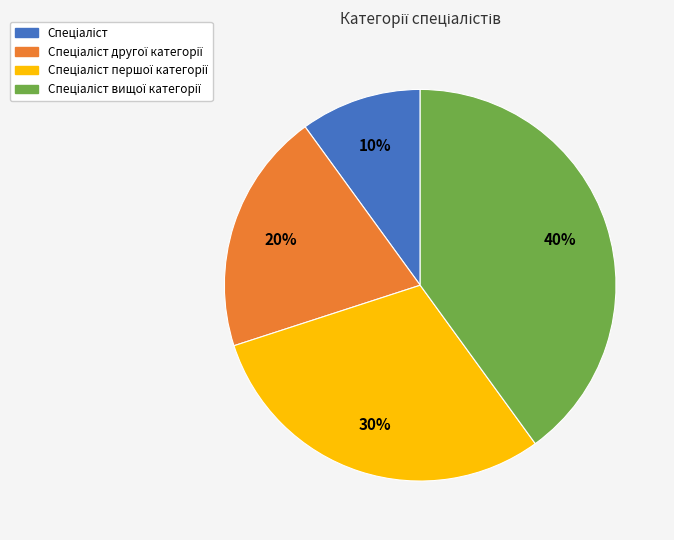

Does any single category account for the majority?

No